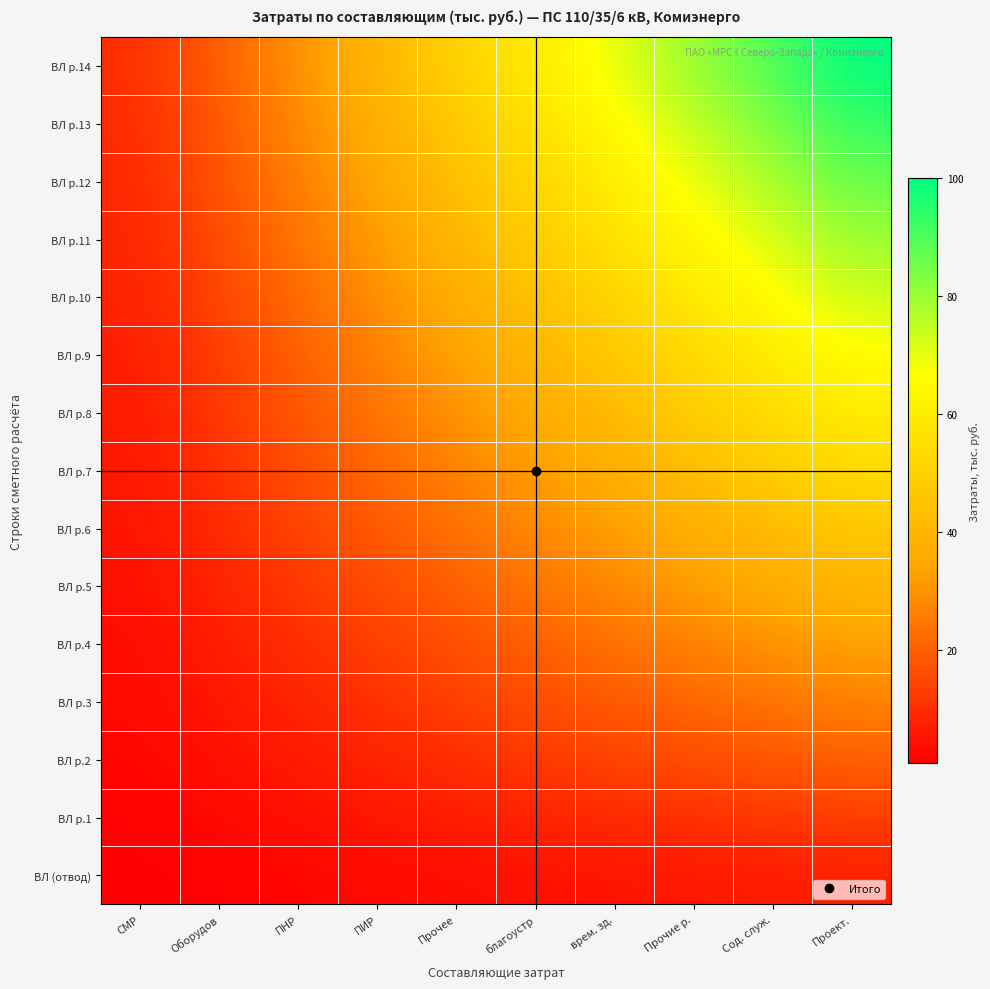

Count the number of categories in the chart.

10